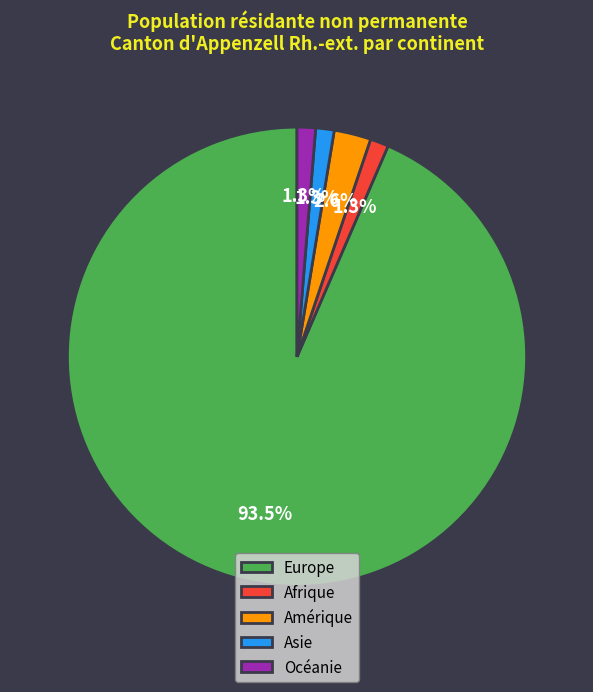

Which slice is the largest?

Europe